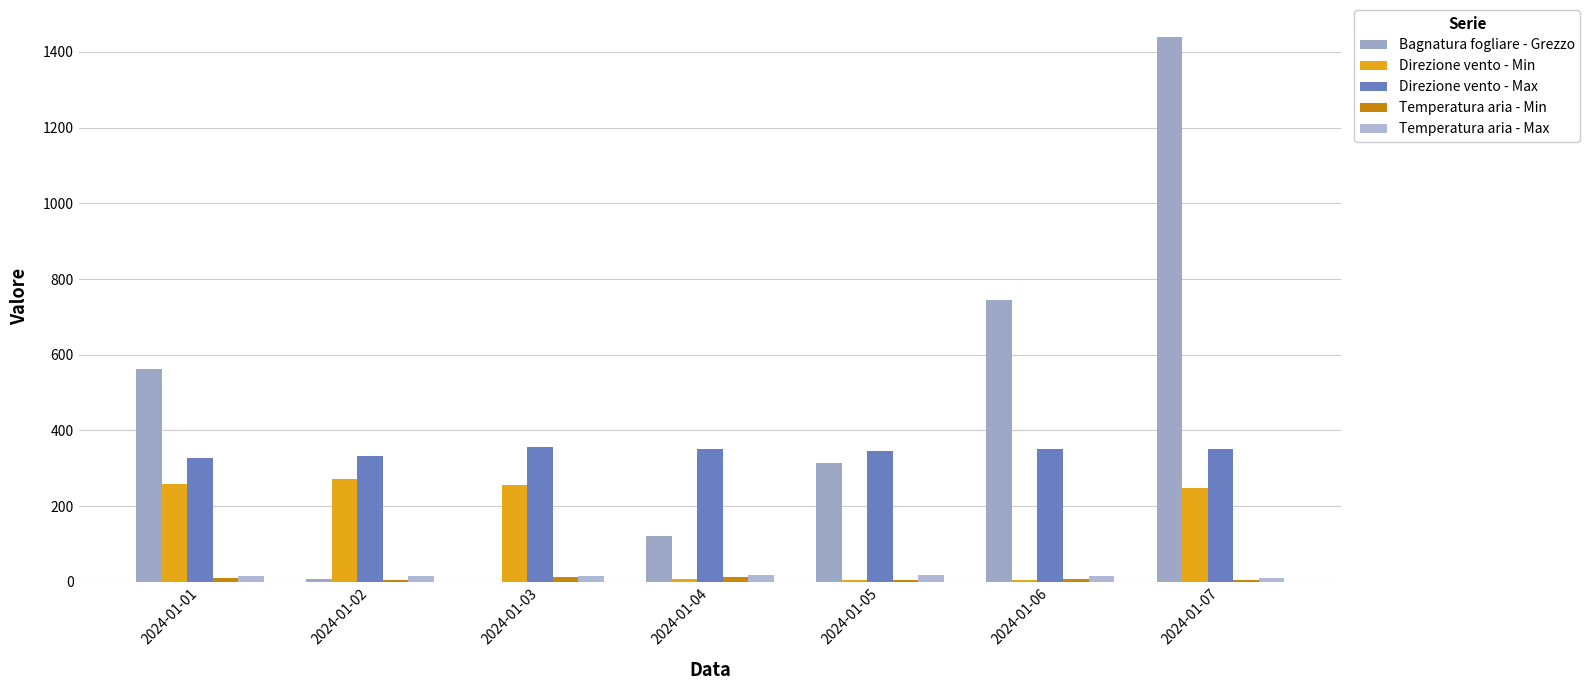

At which category does the chart reach its minimum across all series?

2024-01-03